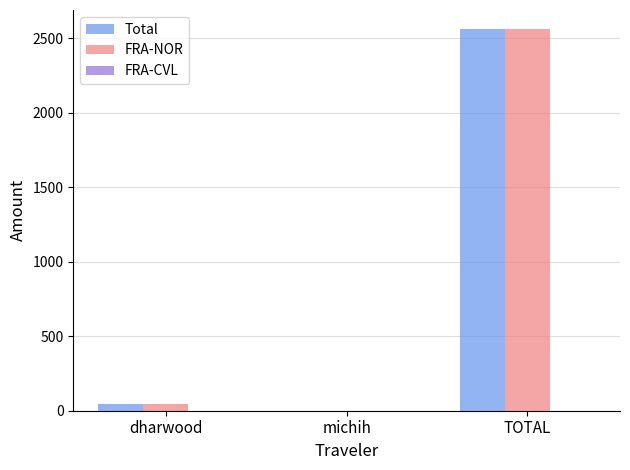

Count the number of data series in this chart.

3